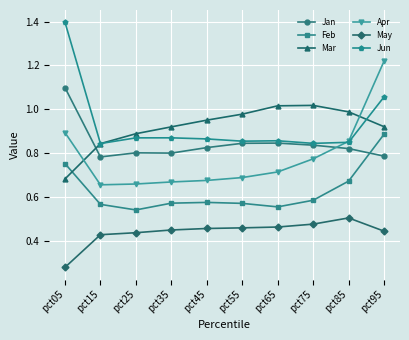

What is the sum of the Mar values at pct45 and pct35?

1.9